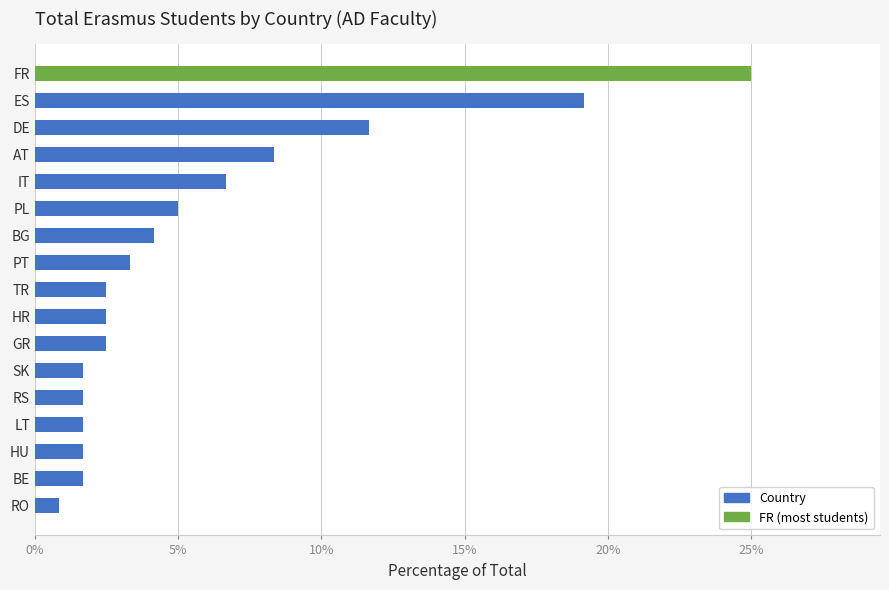

Does the chart contain any negative values?

No